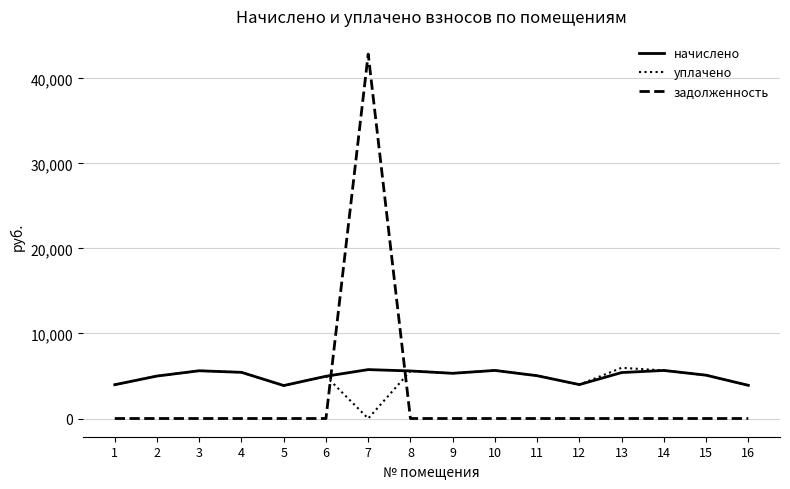

What is the total value across all series at 2?

9985.7